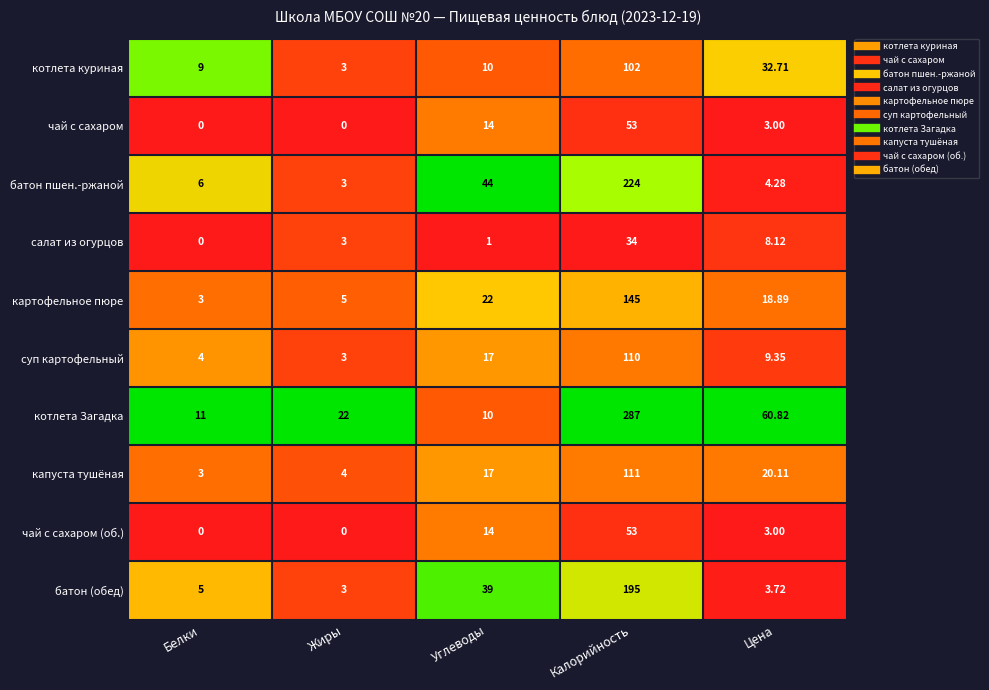

Where is котлета куриная nearest to the value 52?

Цена